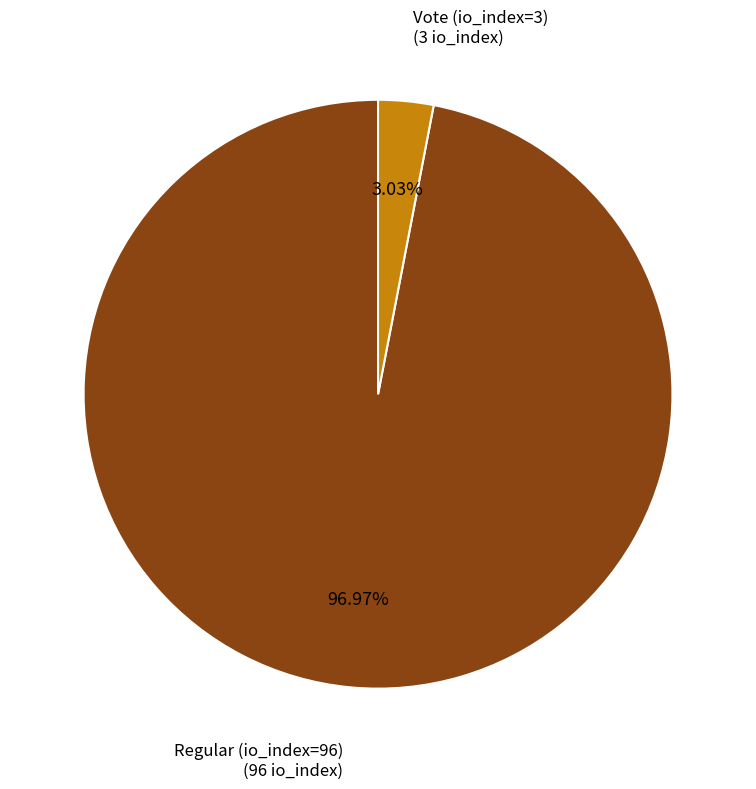

Is there a majority slice in this chart?

Yes